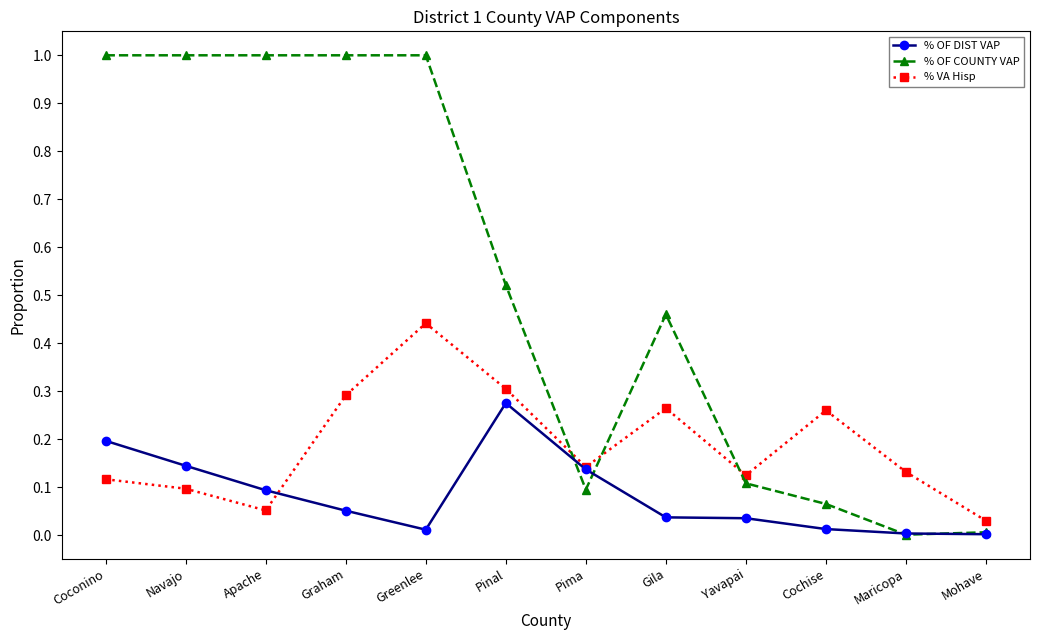

What is the label of the 1st point from the left?

Coconino